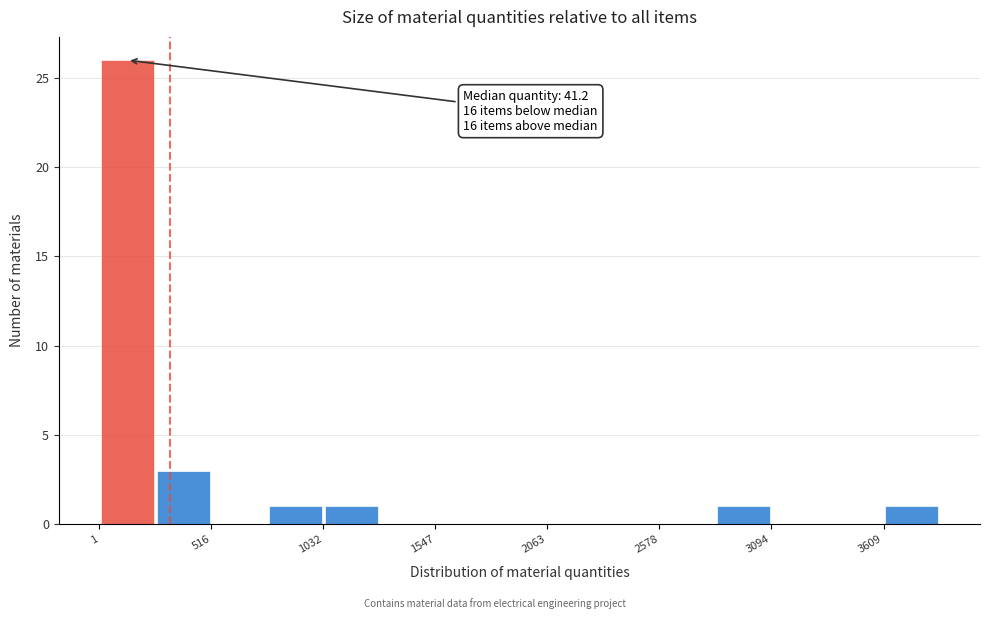

Read against the x-axis, roughly where is the centre of the tallest bar?

100